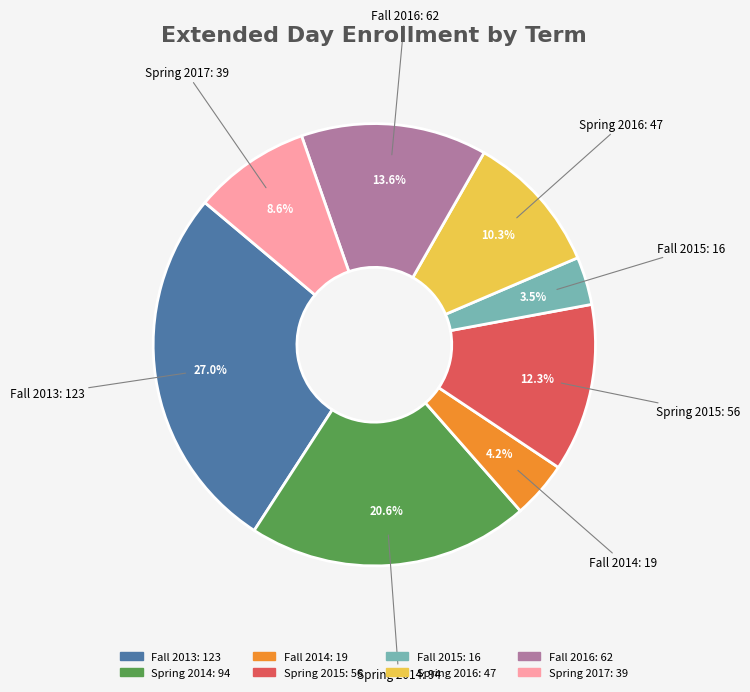

To the nearest percent, what is the combined percentage of Fall 2014 and Fall 2015?

8%